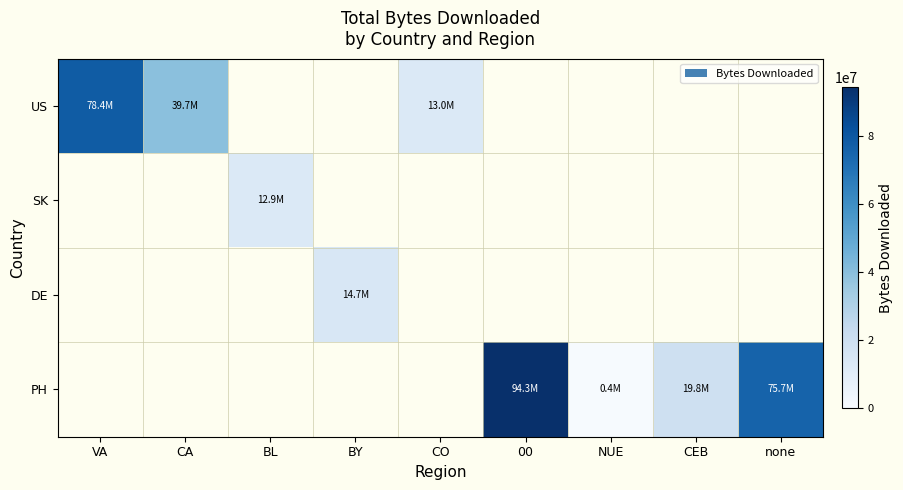

How many values in US are above zero?

3